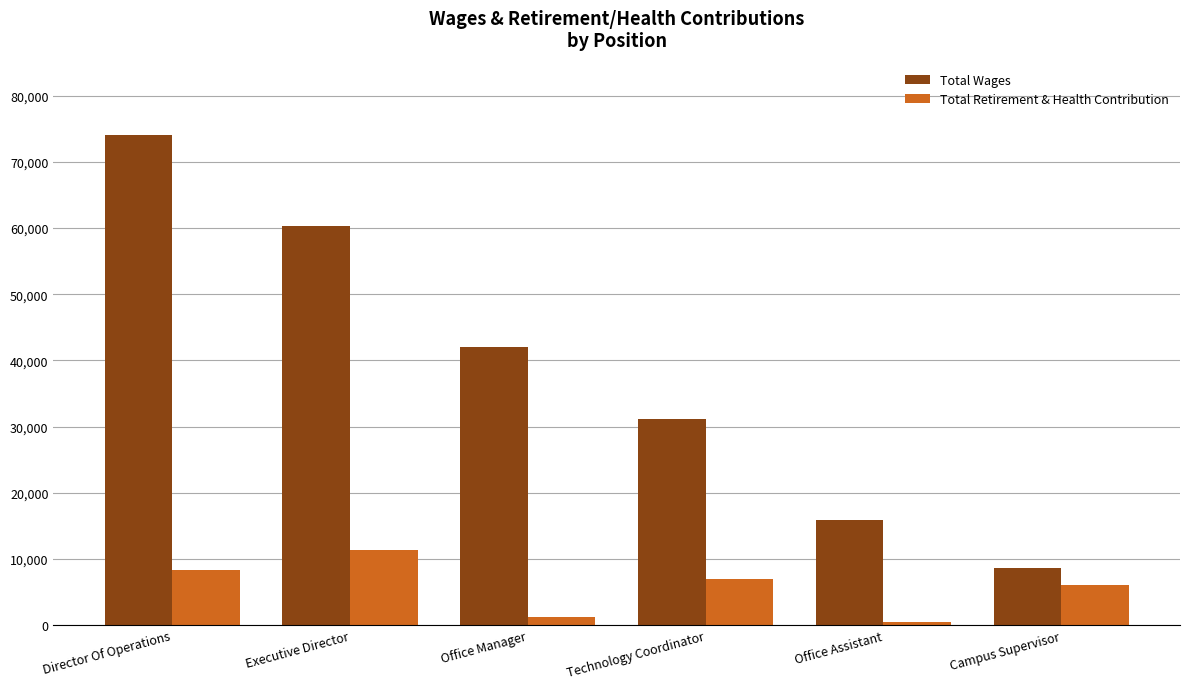

Does the chart contain any negative values?

No